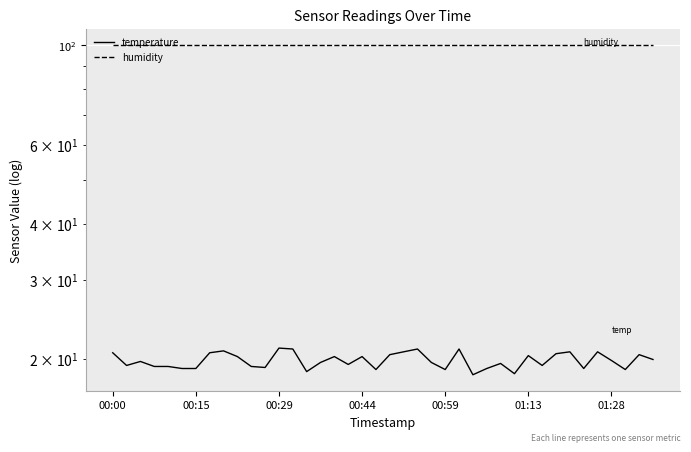

At how many categories does at least one series exceed 46?

40